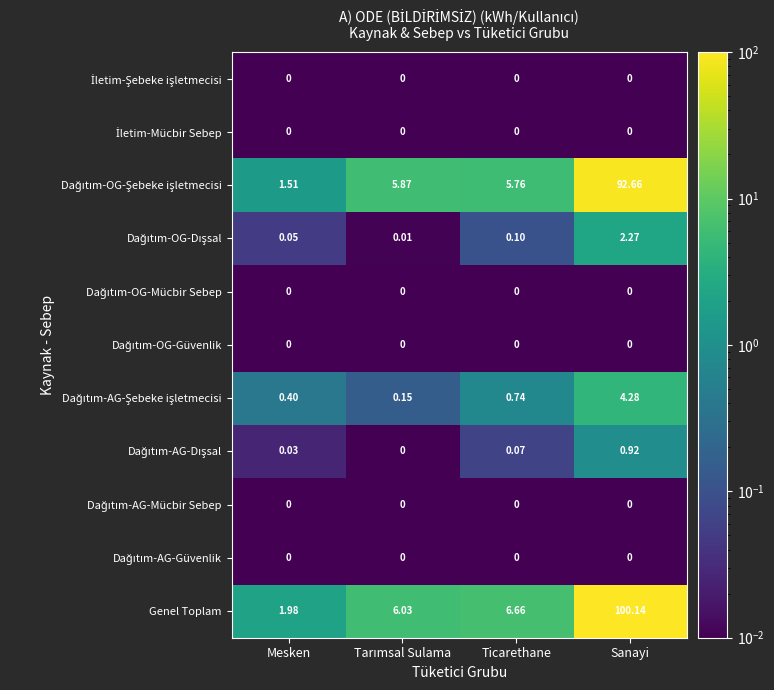

Where is Genel Toplam nearest to the value 51?

Ticarethane